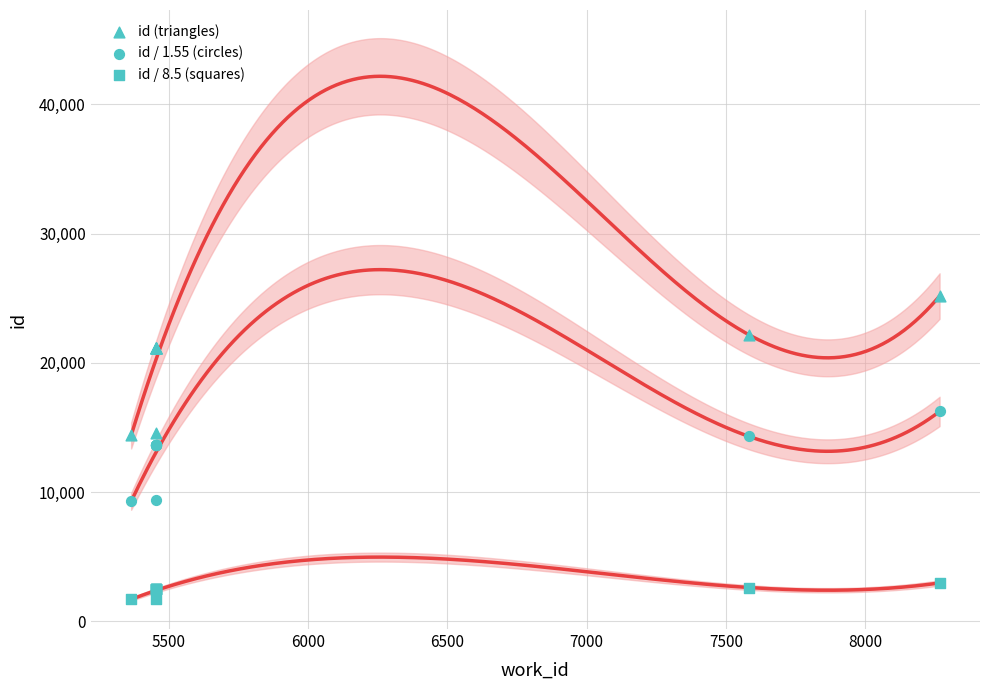

What are all the series names shown in the legend?

id (triangles), id / 1.55 (circles), id / 8.5 (squares)